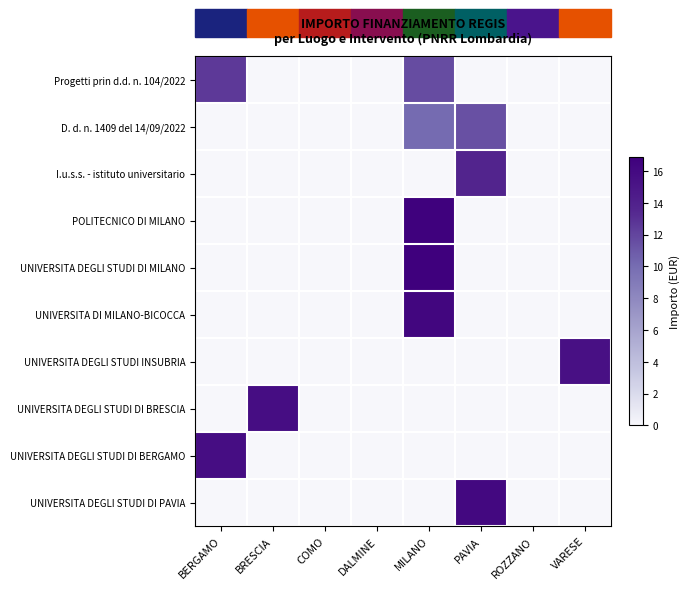

Rank the series by their maximum value, from lowest to highest.

D. d. n. 1409 del 14/09/2022, Progetti prin d.d. n. 104/2022, I.u.s.s. - istituto universitario, UNIVERSITA DEGLI STUDI INSUBRIA, UNIVERSITA DEGLI STUDI DI BERGAMO, UNIVERSITA DEGLI STUDI DI BRESCIA, UNIVERSITA DEGLI STUDI DI PAVIA, UNIVERSITA DI MILANO-BICOCCA, POLITECNICO DI MILANO, UNIVERSITA DEGLI STUDI DI MILANO